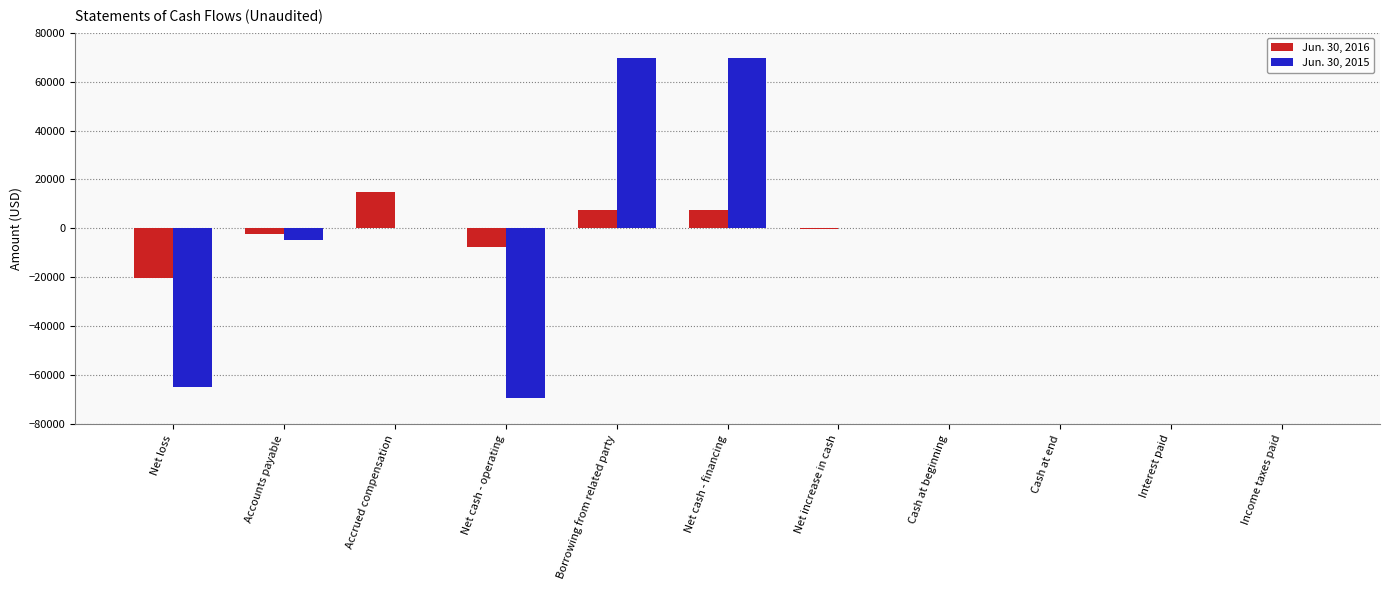

How many distinct data groups are displayed?

2